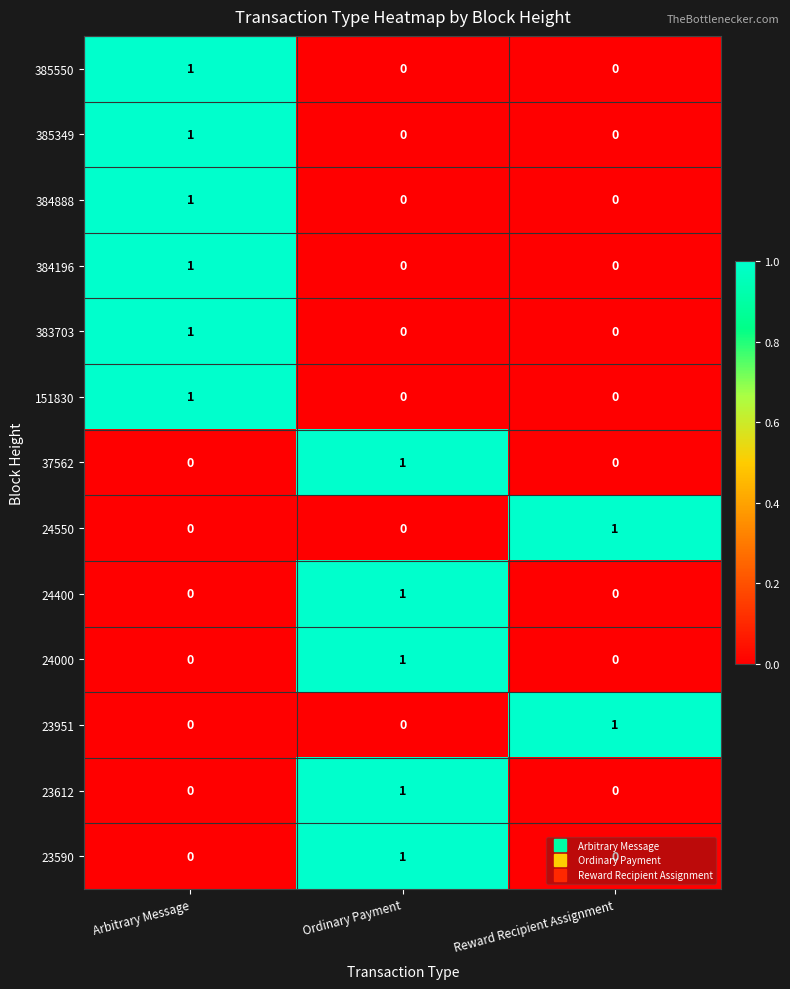

The value of 384888 at Reward Recipient Assignment is -1. True or false?

False